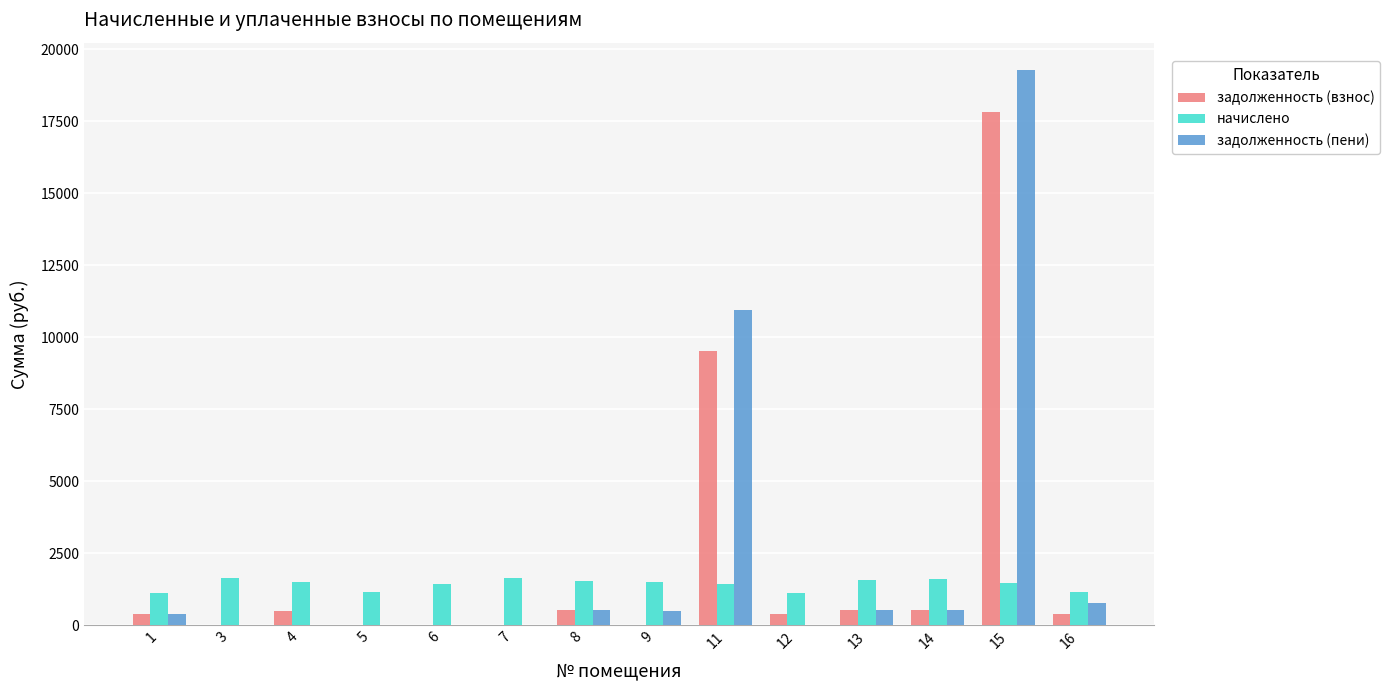

What is the sum of all начислено values?

19880.7